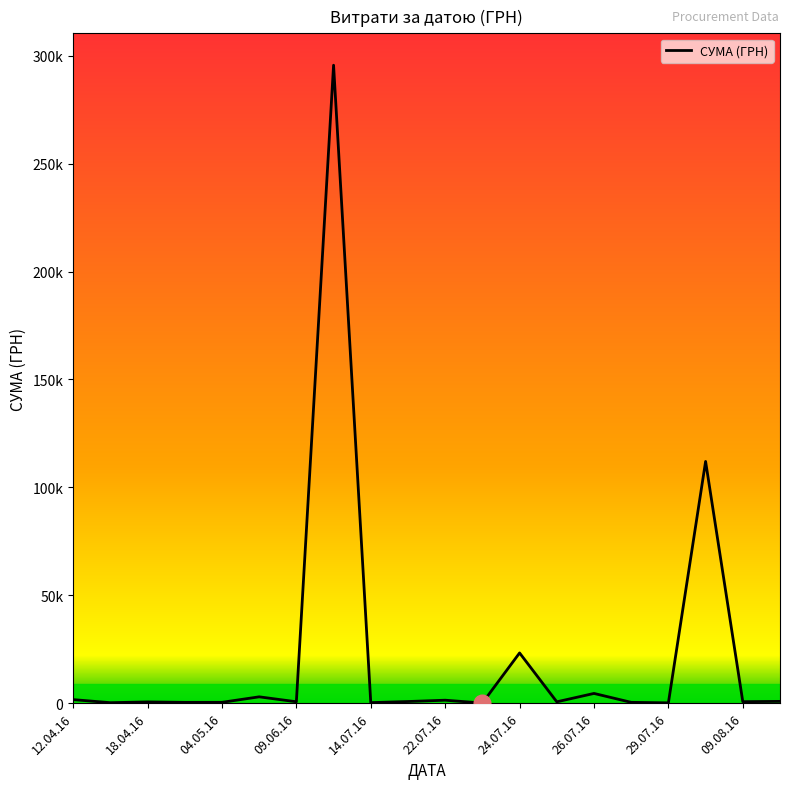

Is this an area chart (filled region under the line)?

No